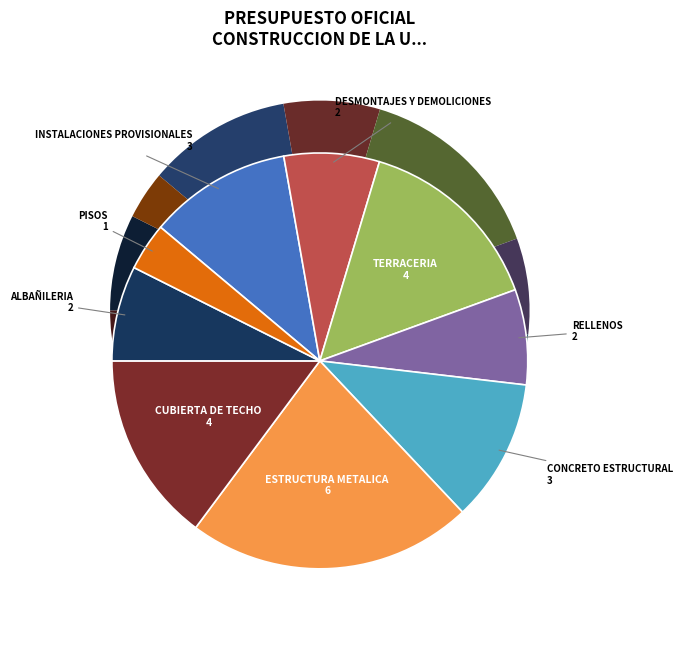

Does INSTALACIONES PROVISIONALES account for over 50% of the chart?

No